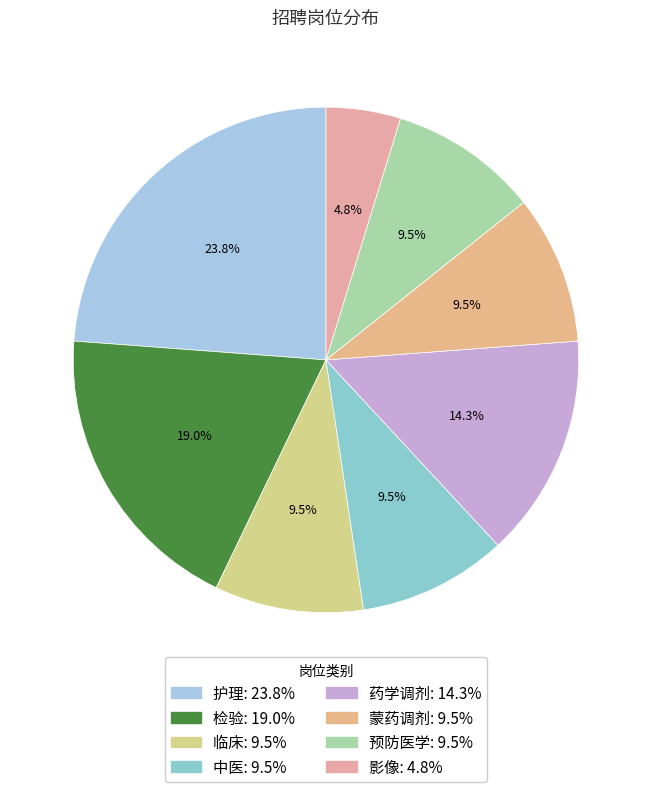

Rank the categories by value from highest to lowest.

护理, 检验, 药学调剂, 临床, 中医, 蒙药调剂, 预防医学, 影像